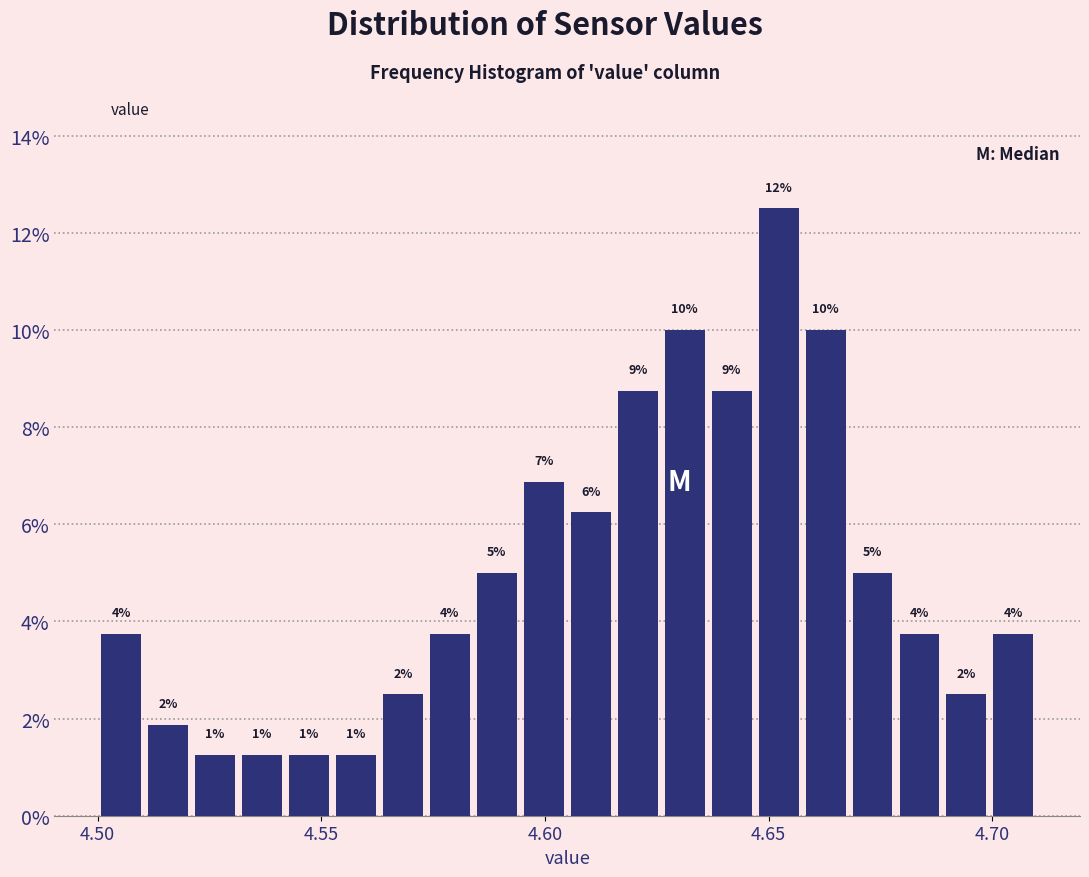

Read against the x-axis, roughly where is the centre of the tallest bar?

4.650